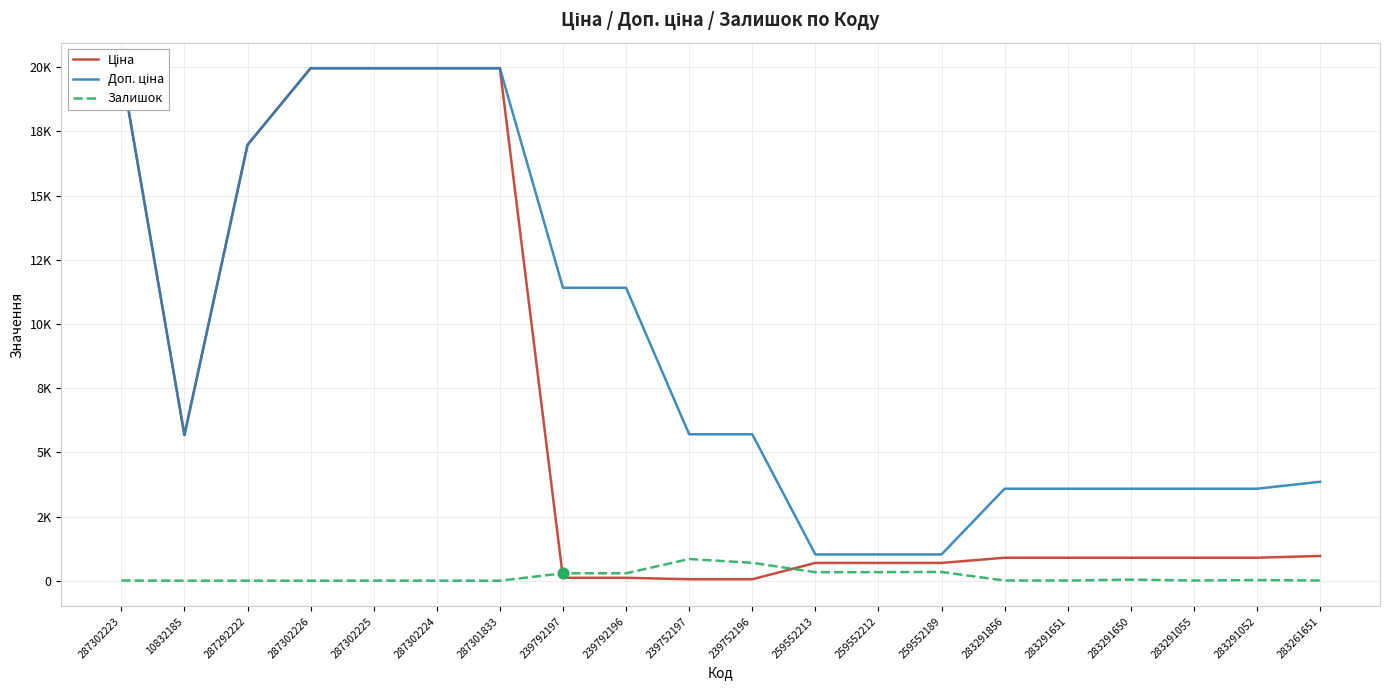

What is the total value across all series at 287292222?

33954.7